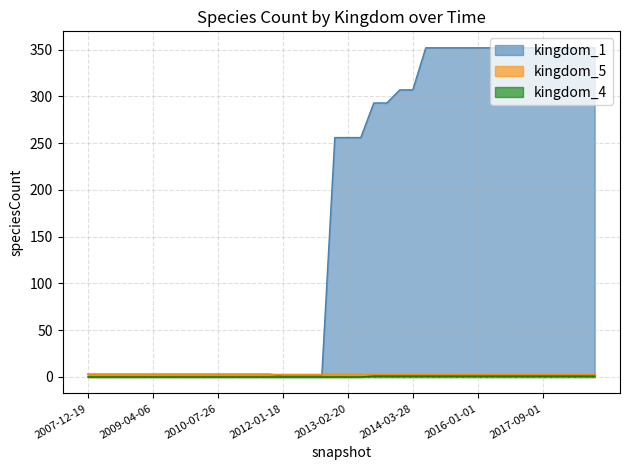

At which label is kingdom_1 closest to 176?

2012-12-11